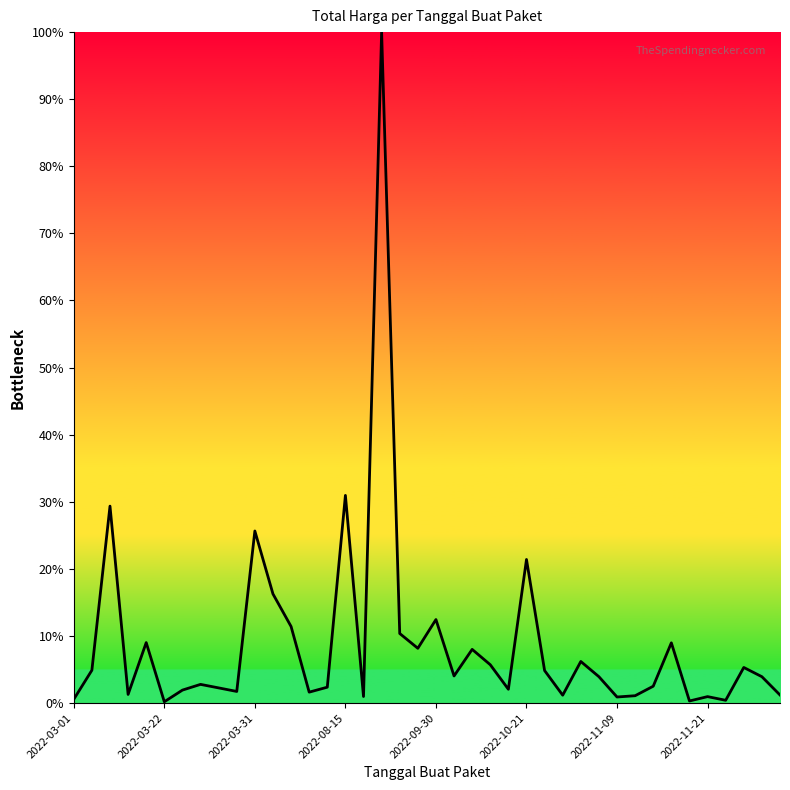

What is the difference between the maximum and minimum values?

99.8